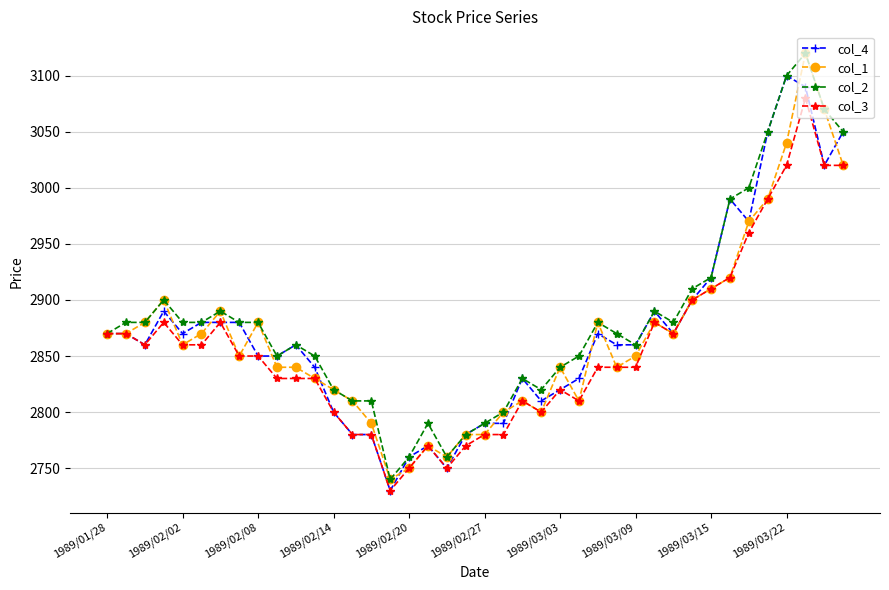

True or false: col_3 has more than 0 interior local peaks.

True